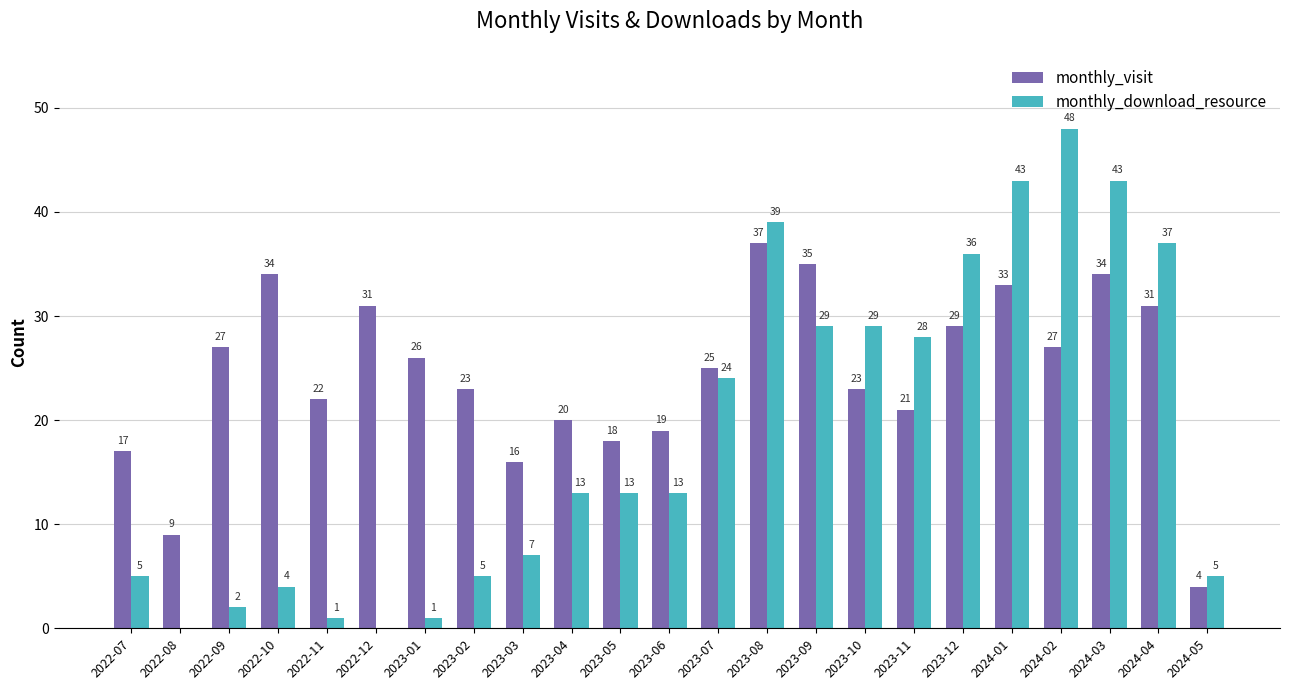

Between 2022-08 and 2022-09, which series saw the biggest shift?

monthly_visit